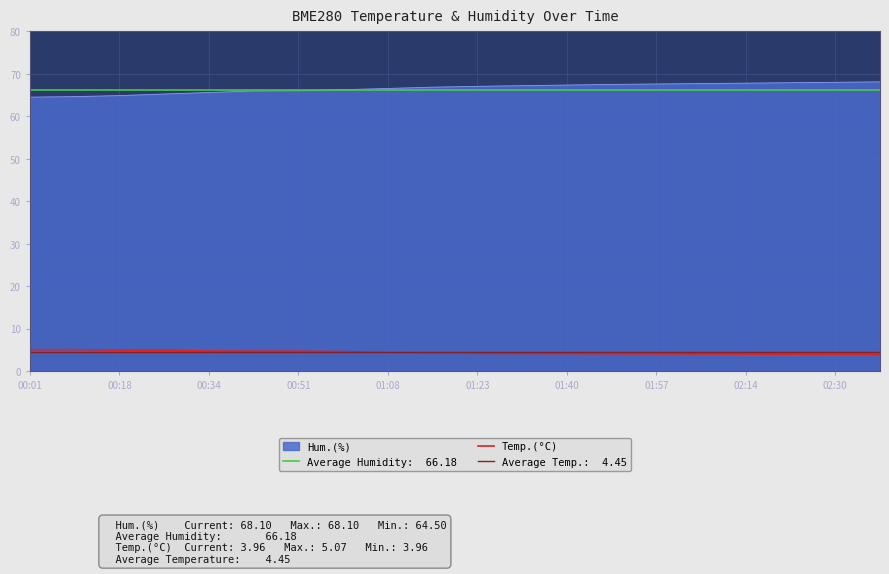

Does the chart display data point markers on the line(s)?

No